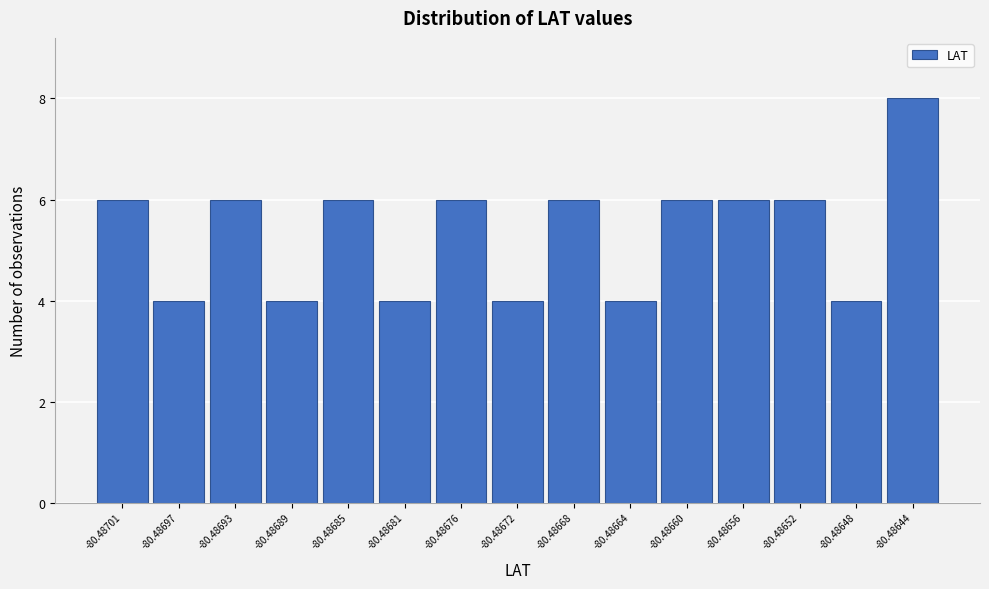

Reading right to left, what are all the values shown in this chart?

8	4	6	6	6	4	6	4	6	4	6	4	6	4	6